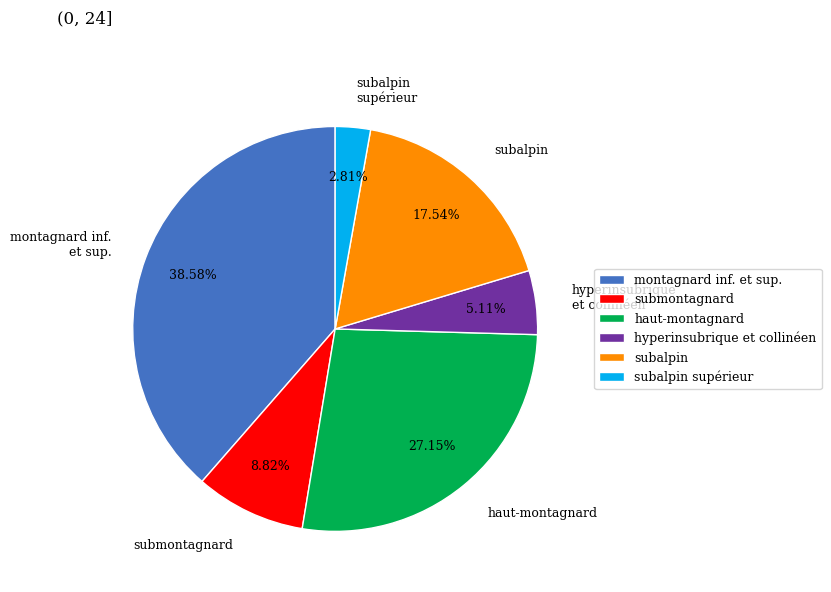

To the nearest percent, what percentage of the pie is submontagnard?

9%